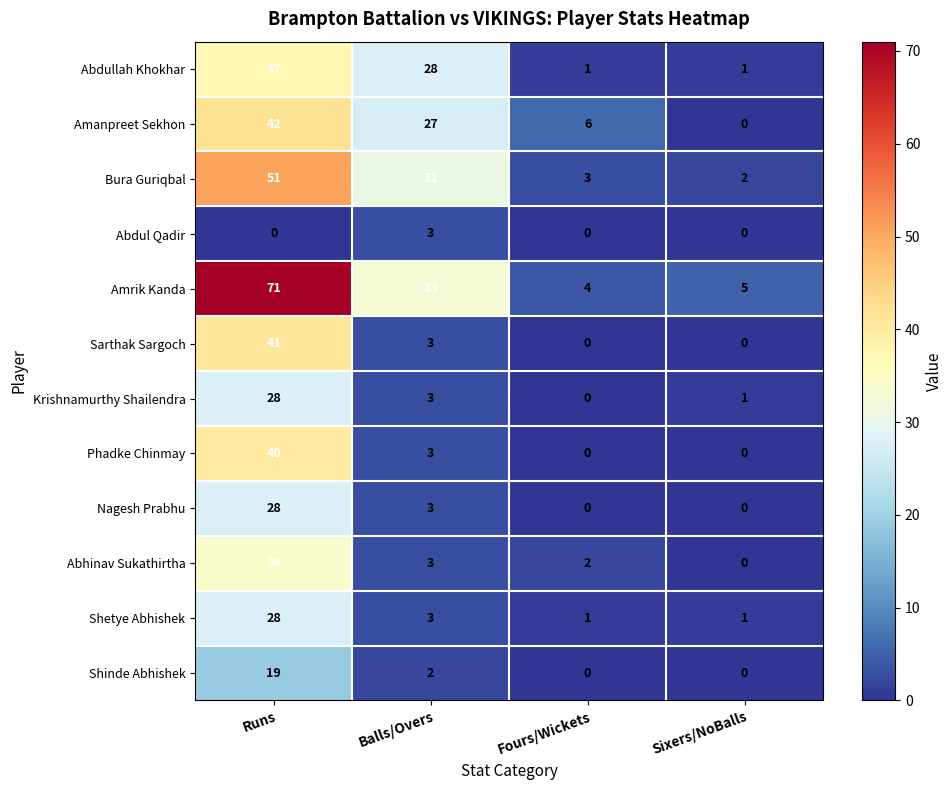

How many distinct data groups are displayed?

12